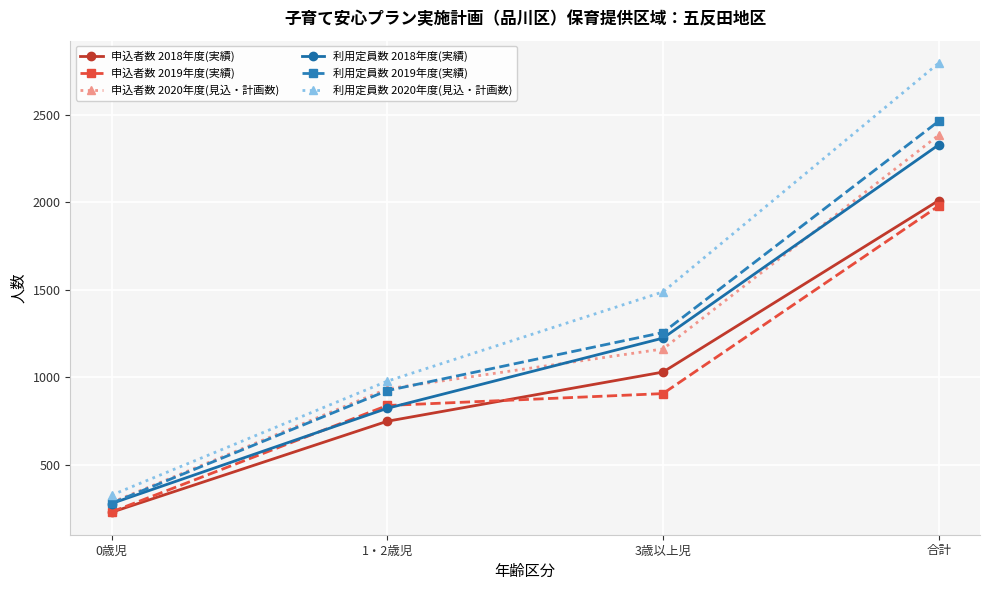

Rank the series by their maximum value, from highest to lowest.

利用定員数 2020年度(見込・計画数), 利用定員数 2019年度(実績), 申込者数 2020年度(見込・計画数), 利用定員数 2018年度(実績), 申込者数 2018年度(実績), 申込者数 2019年度(実績)